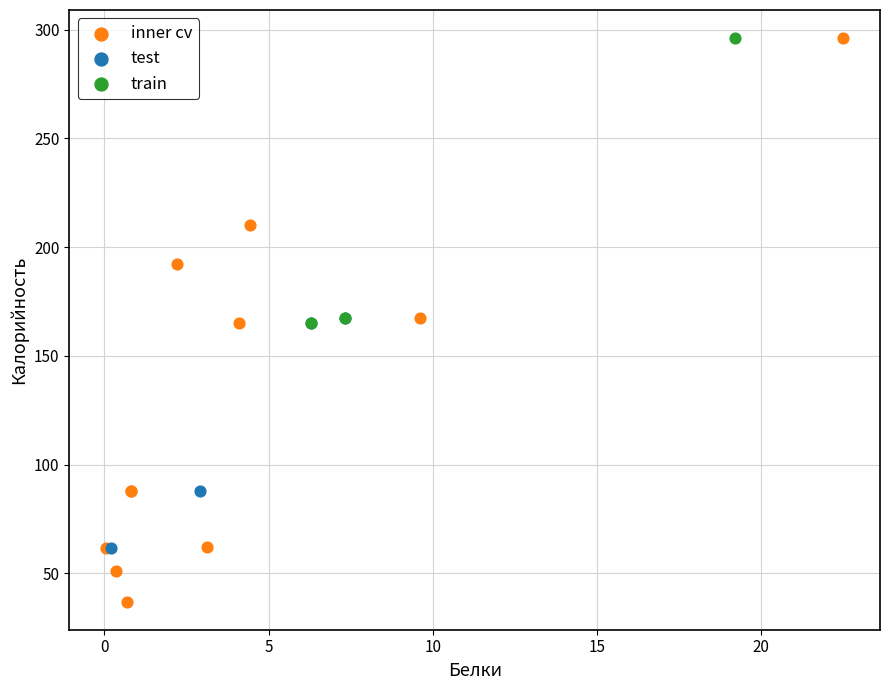

Which series has the widest spread of Y values?

inner cv